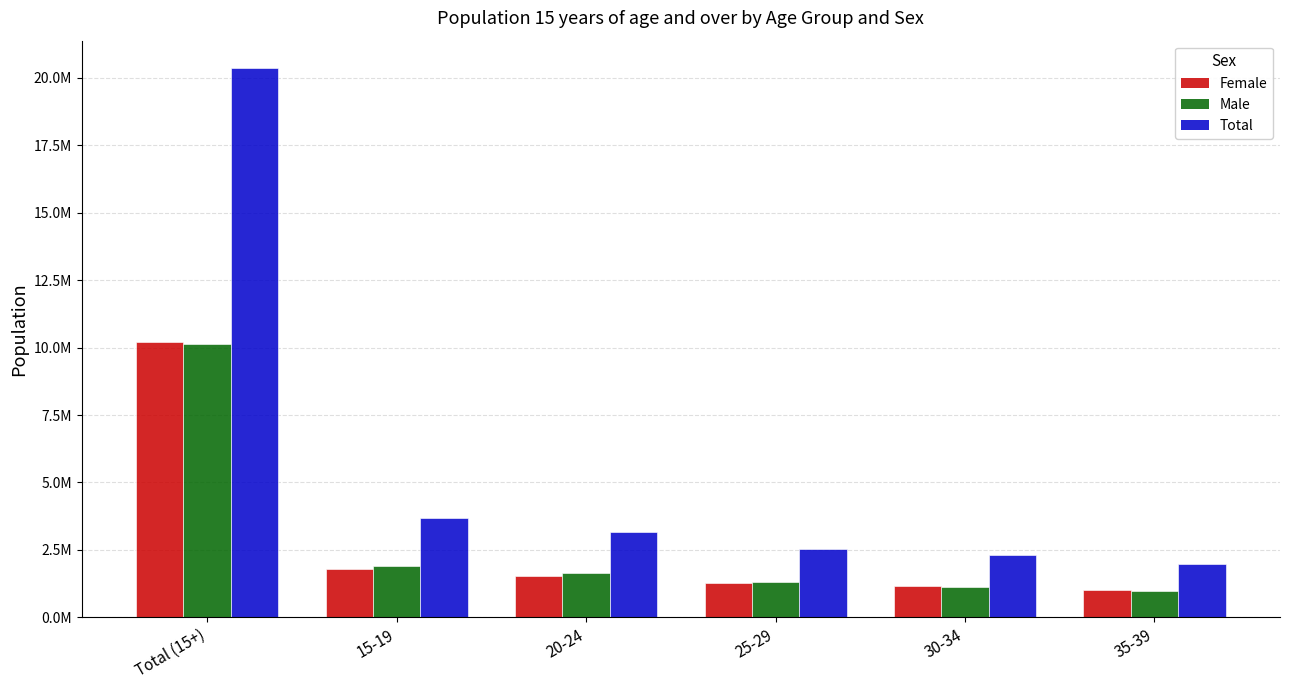

Which has a higher value, 30-34 or 20-24?

20-24